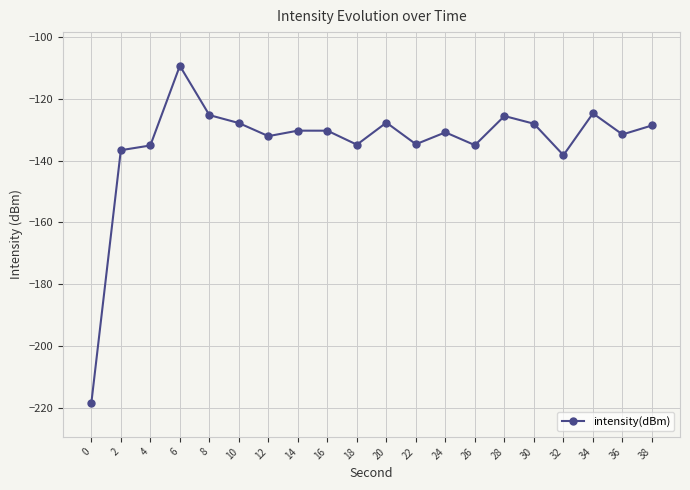

At which category does the chart reach its peak across all series?

6